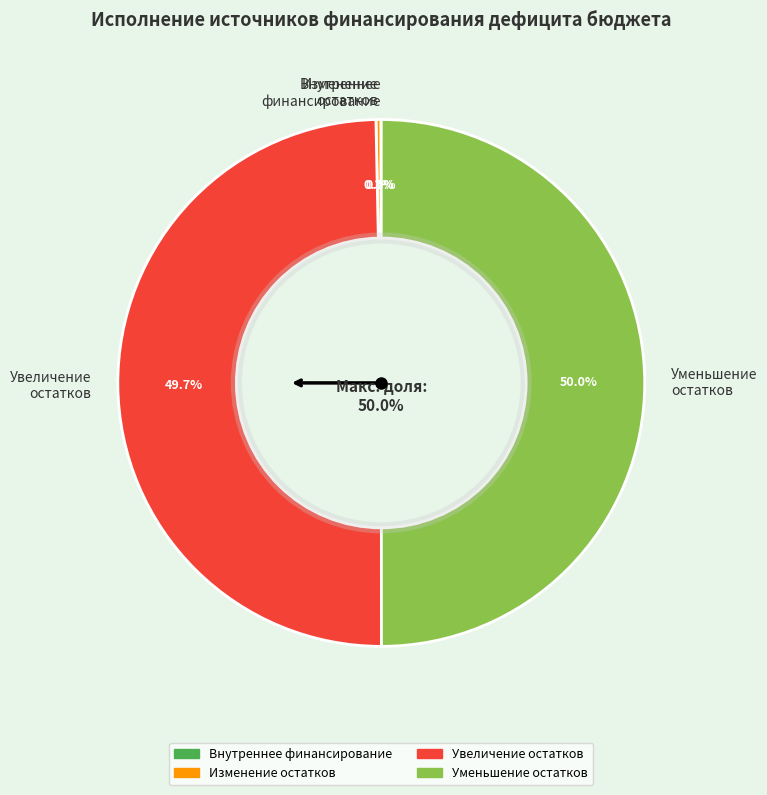

Does источники внутреннего финансирования represent more than half of the total?

No